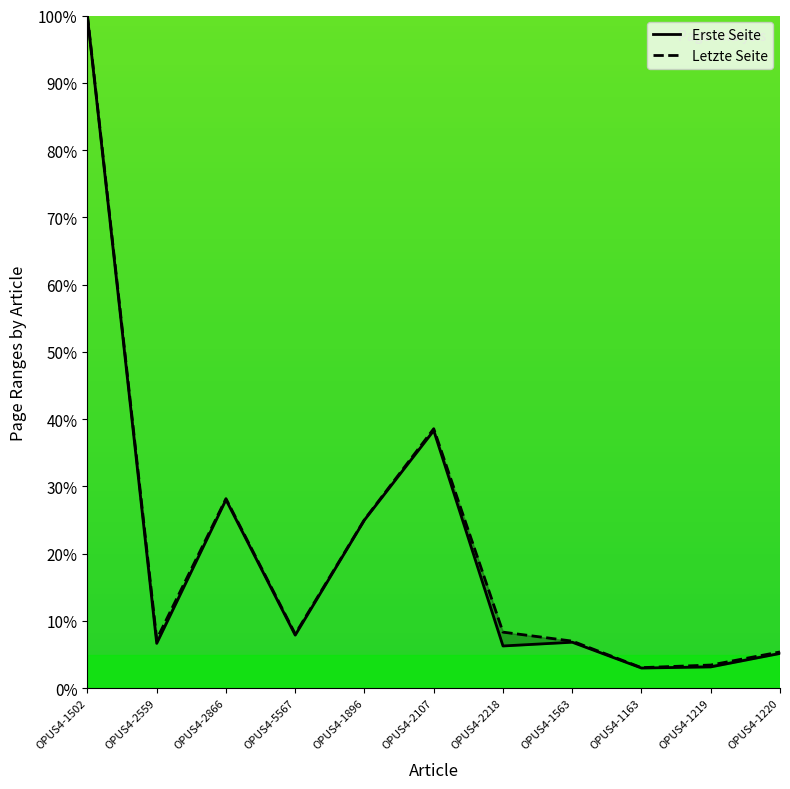

Which category has the highest value across all series?

OPUS4-1502